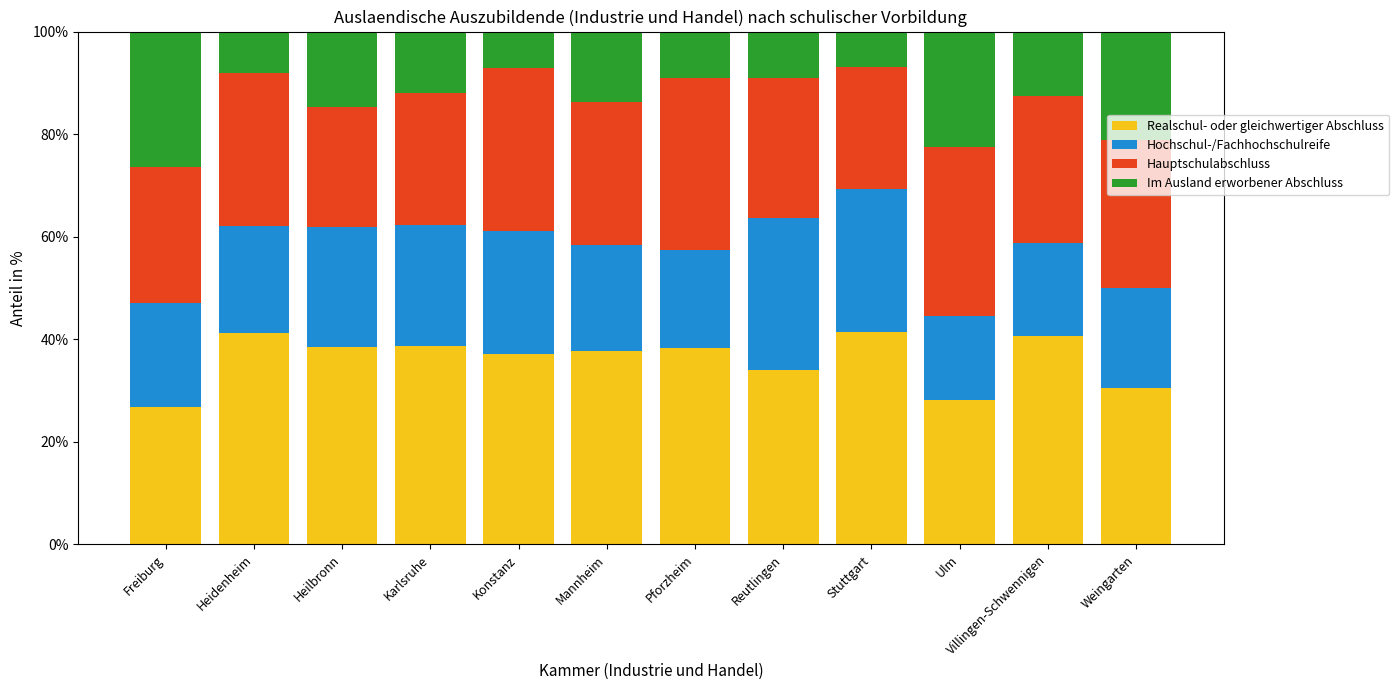

What is the difference between the maximum and second lowest values in the Realschul- oder gleichwertiger Abschluss series?

13.2